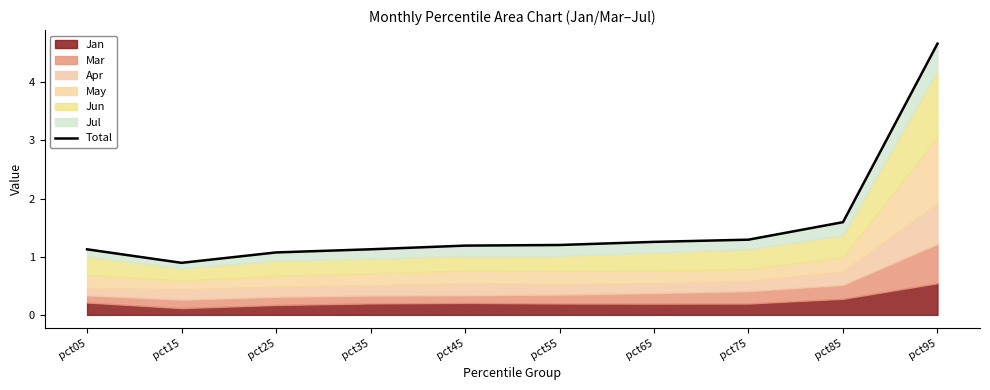

Where does the data first go above 1?

pct05